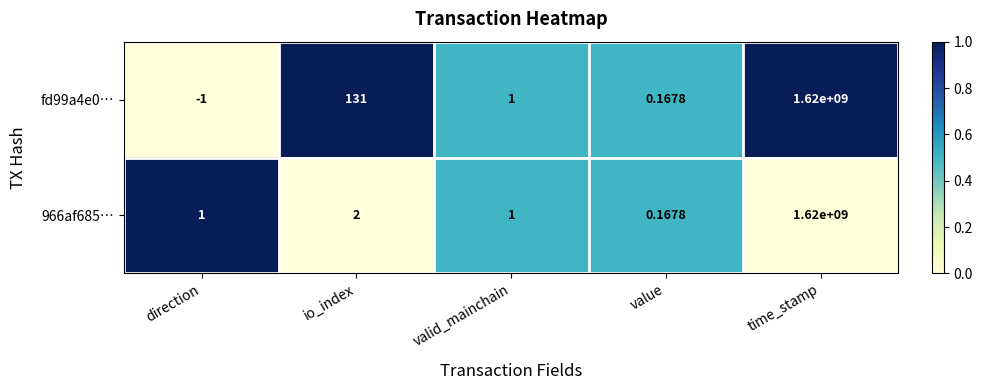

Which series has the largest range (max minus min)?

fd99a4e0…